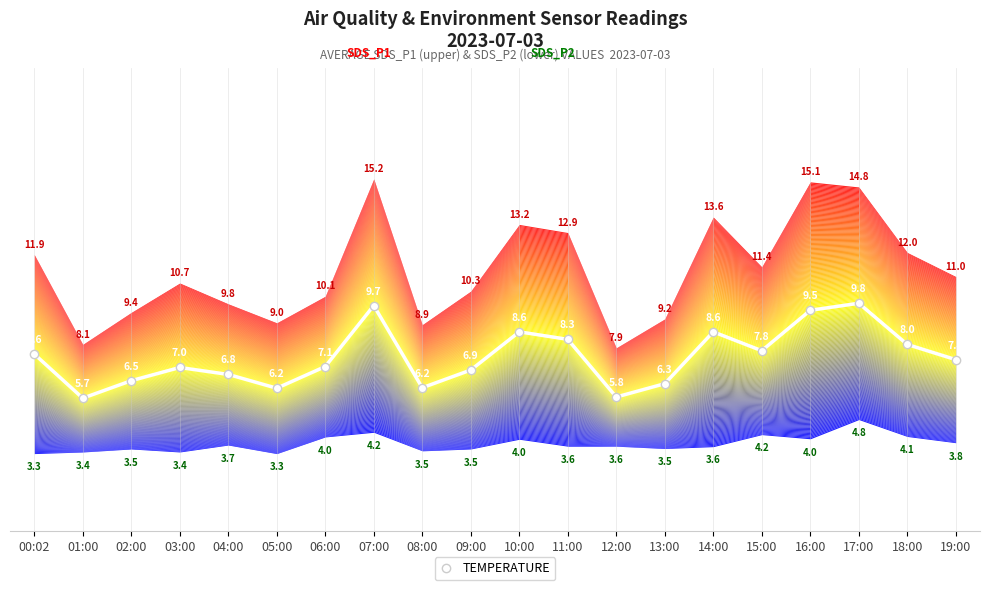

True or false: the data has more than 0 interior local peaks.

True